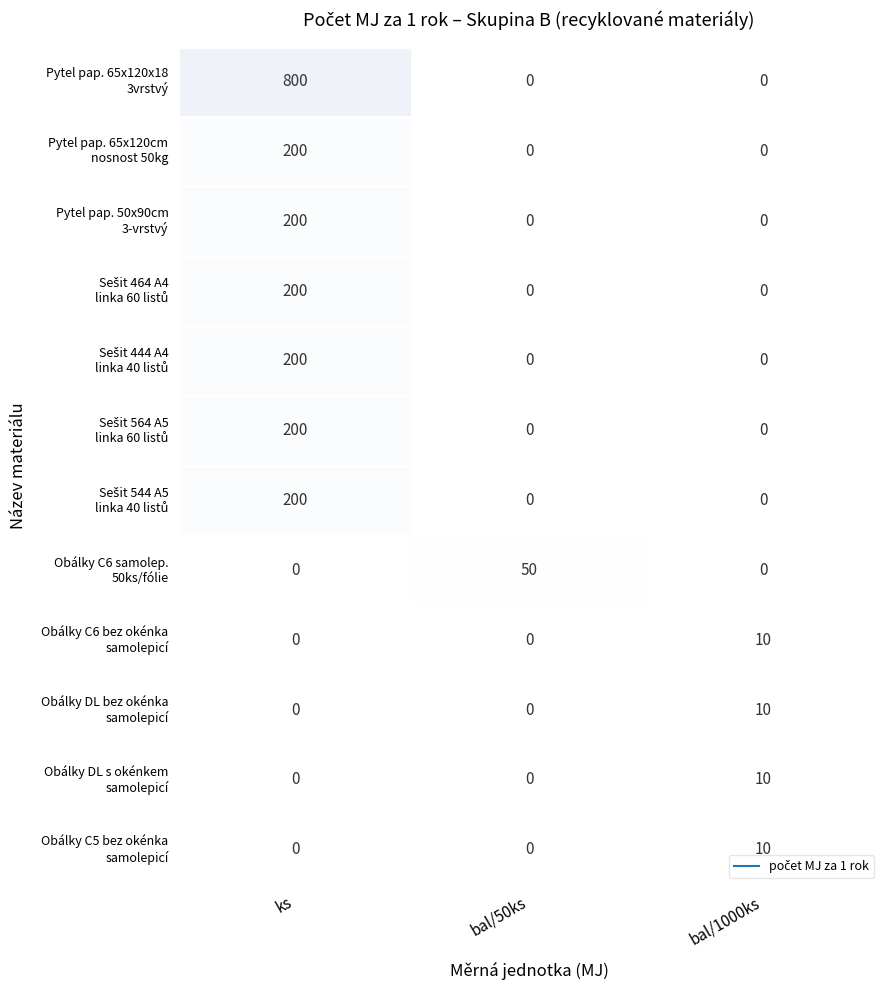

What is the greatest value displayed?

800